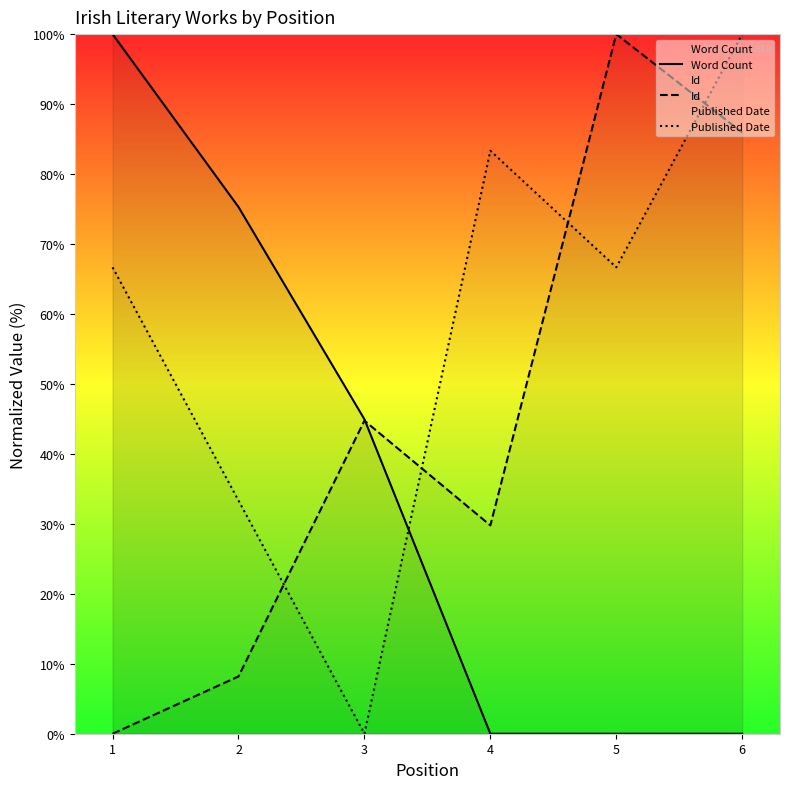

How many data points in Id are less than 44?

3